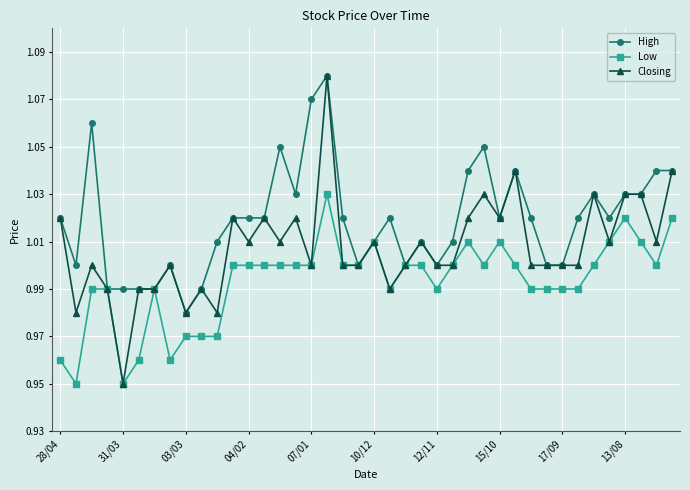

How many lines are shown in the chart?

3